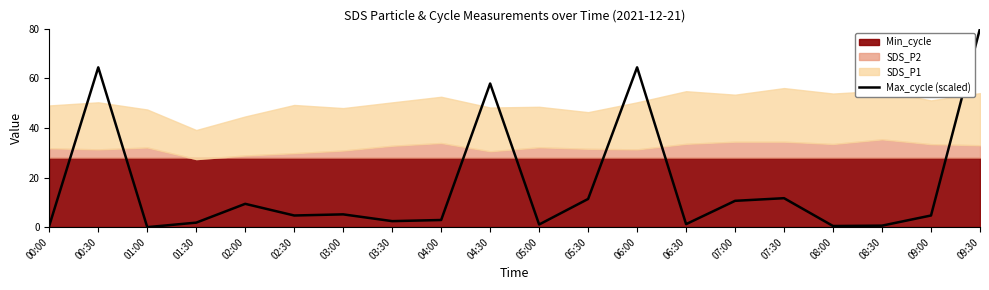

At which category does the chart reach its minimum across all series?

01:00